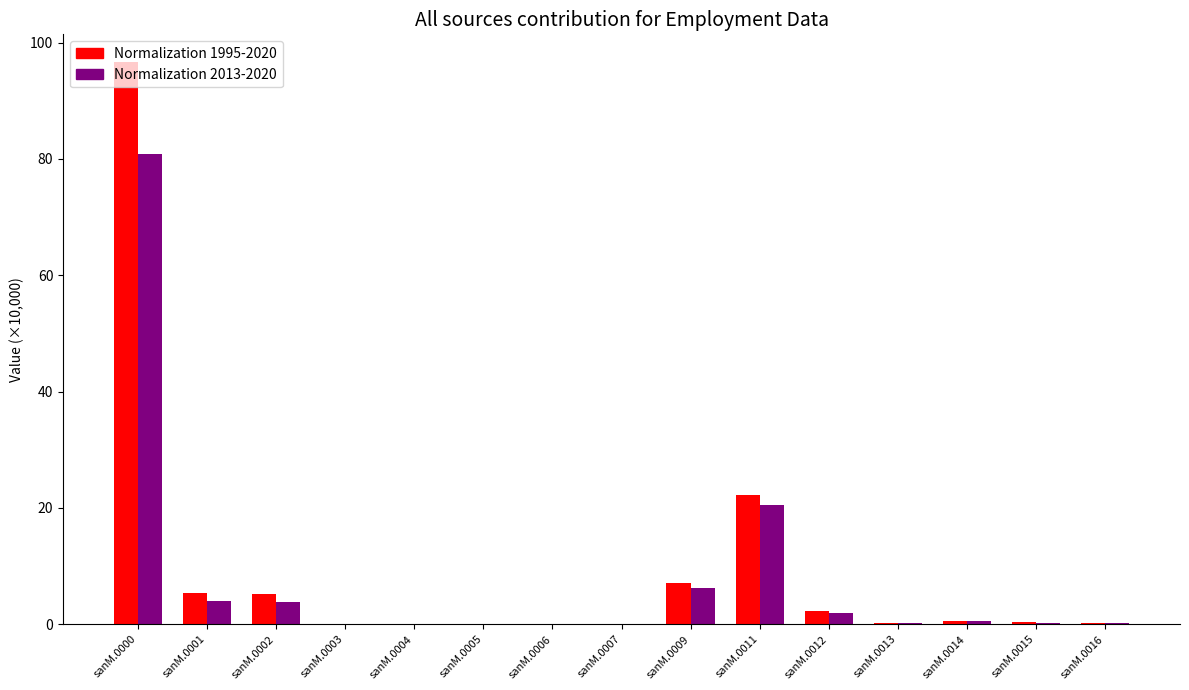

Are the bars horizontal?

No